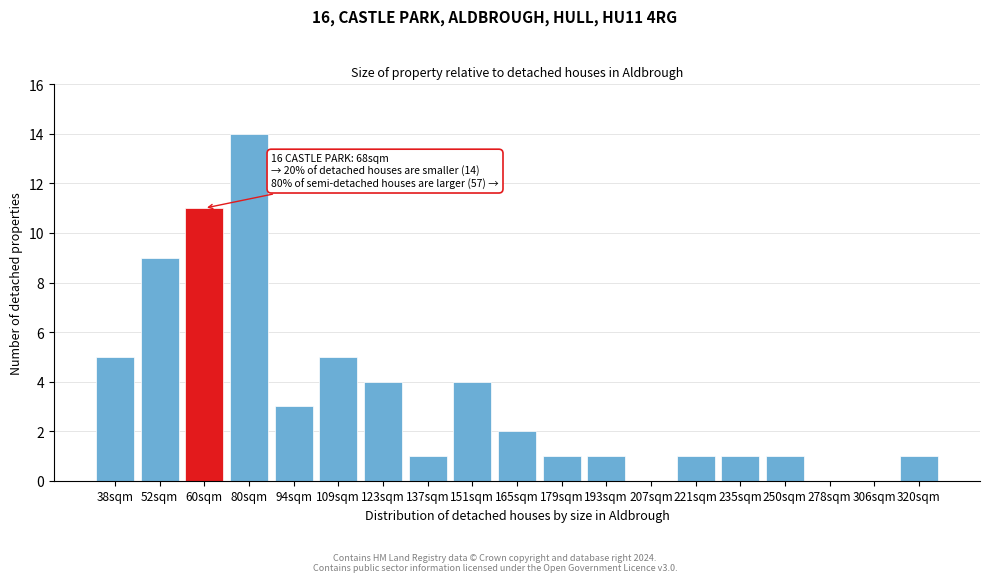

Reading left to right, what are all the values shown in this chart?

38sqm=5	52sqm=9	60sqm=11	80sqm=14	94sqm=3	109sqm=5	123sqm=4	137sqm=1	151sqm=4	165sqm=2	179sqm=1	193sqm=1	207sqm=0	221sqm=1	235sqm=1	250sqm=1	278sqm=0	306sqm=0	320sqm=1